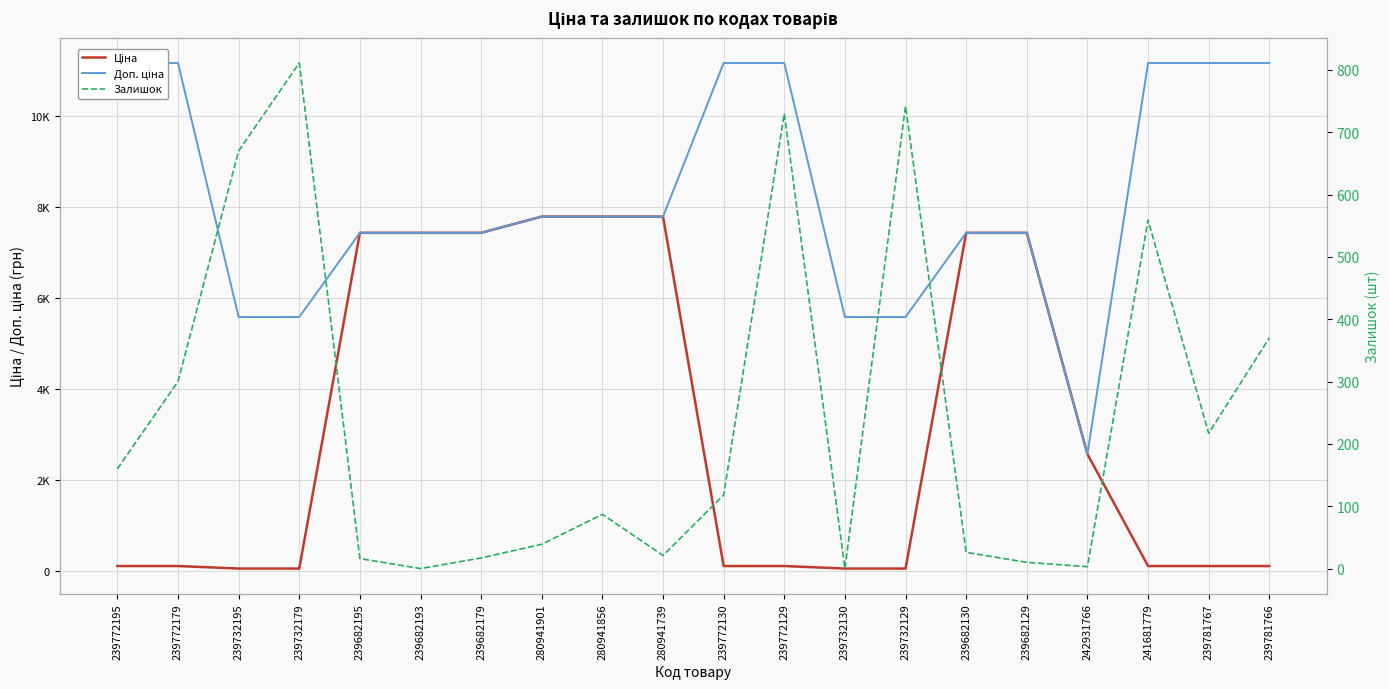

Rank the series at 239682130 from lowest to highest value.

Залишок, Ціна, Доп. ціна